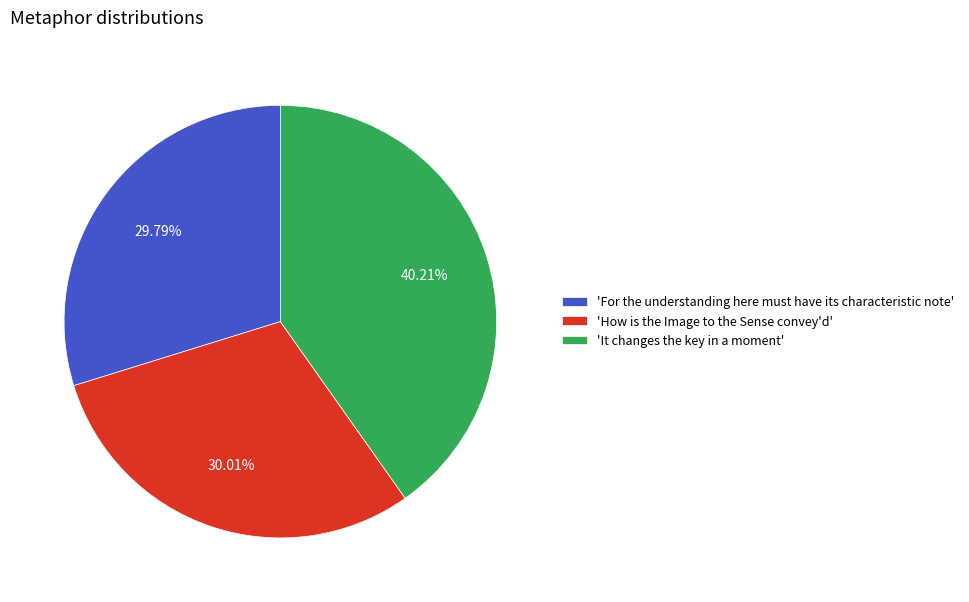

Count the number of slices in the pie.

3